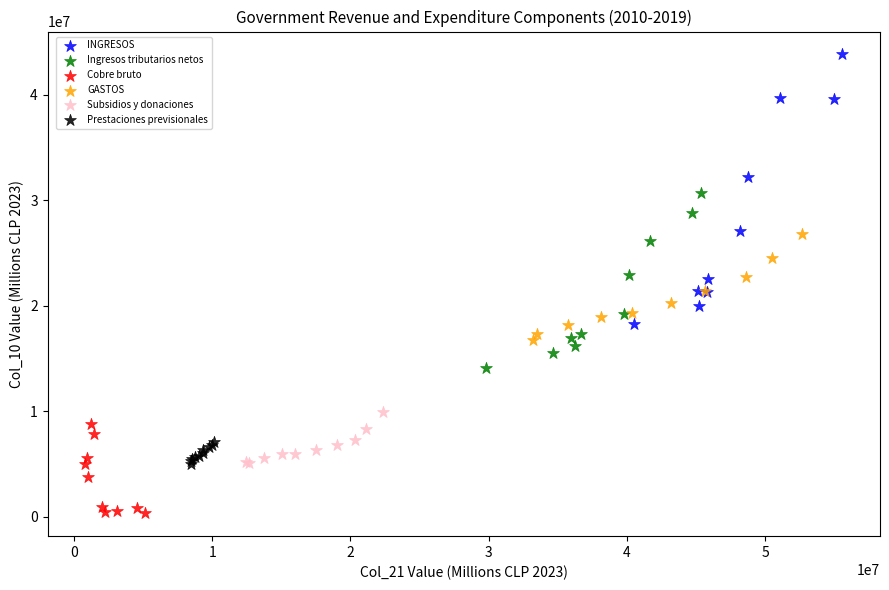

Which series reaches the maximum Y coordinate?

INGRESOS